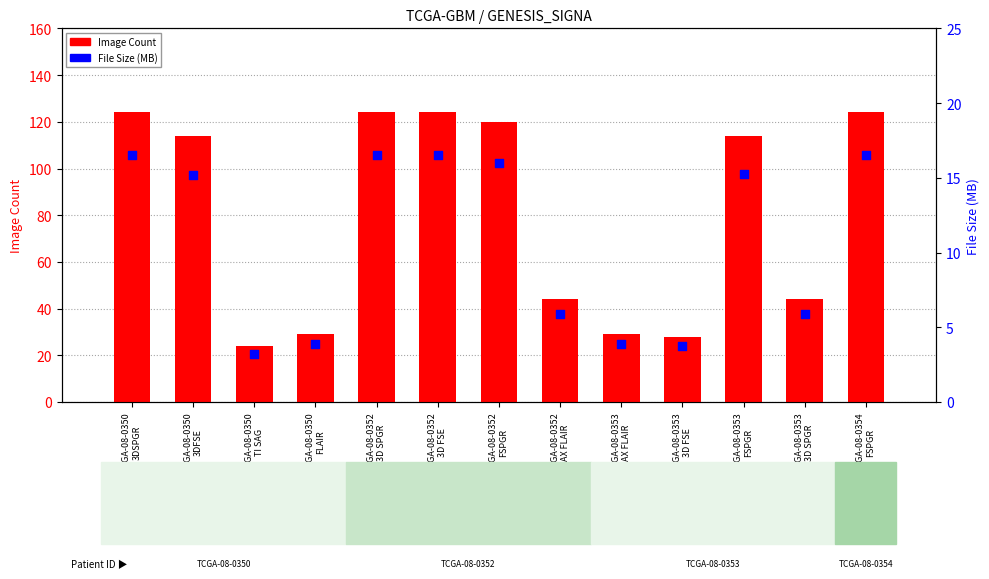

What are all the series names shown in the legend?

Image Count, File Size (MB)